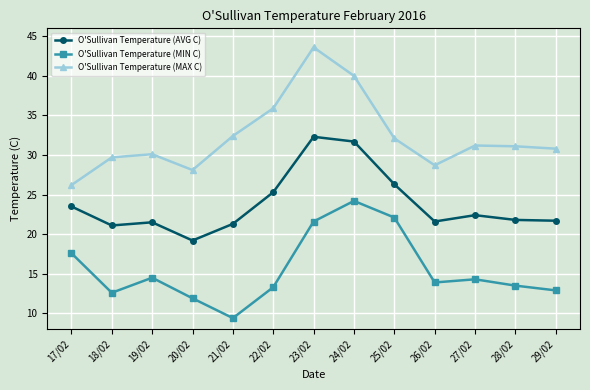

At 27/02, list the series in order from largest to smallest.

O'Sullivan Temperature (MAX C), O'Sullivan Temperature (AVG C), O'Sullivan Temperature (MIN C)